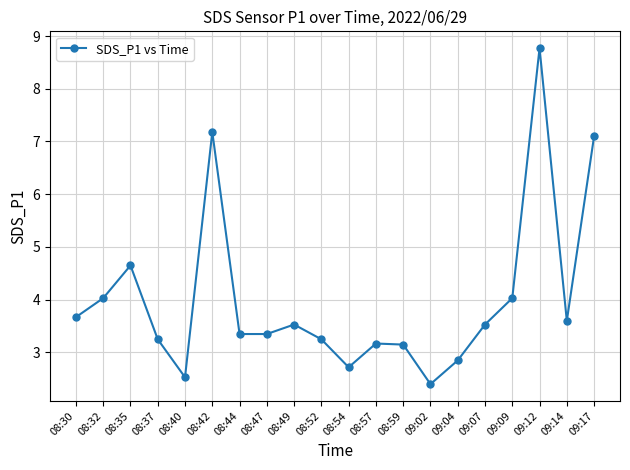

What is the change in value from 08:35 to 09:12?

+4.1